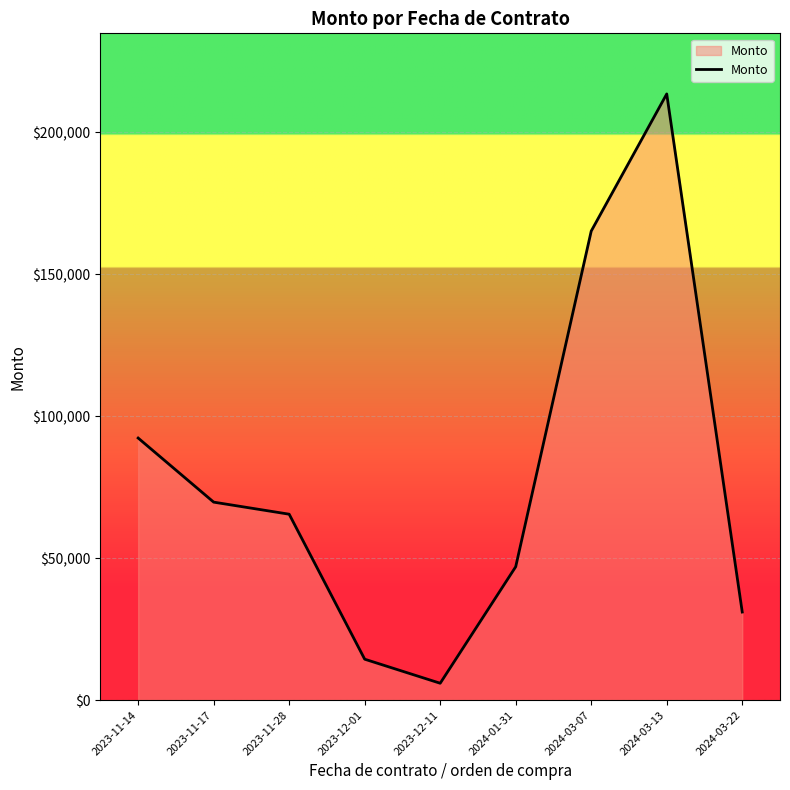

Which category has the highest value across all series?

2024-03-13